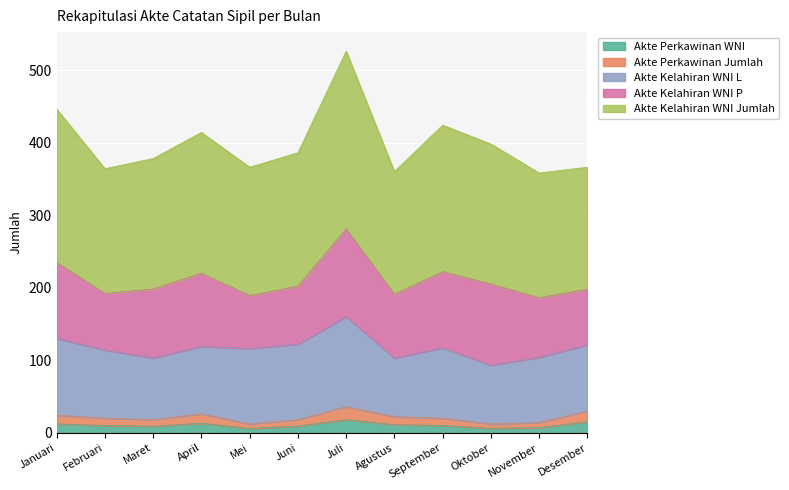

Which has a higher value, Agustus or September?

Agustus